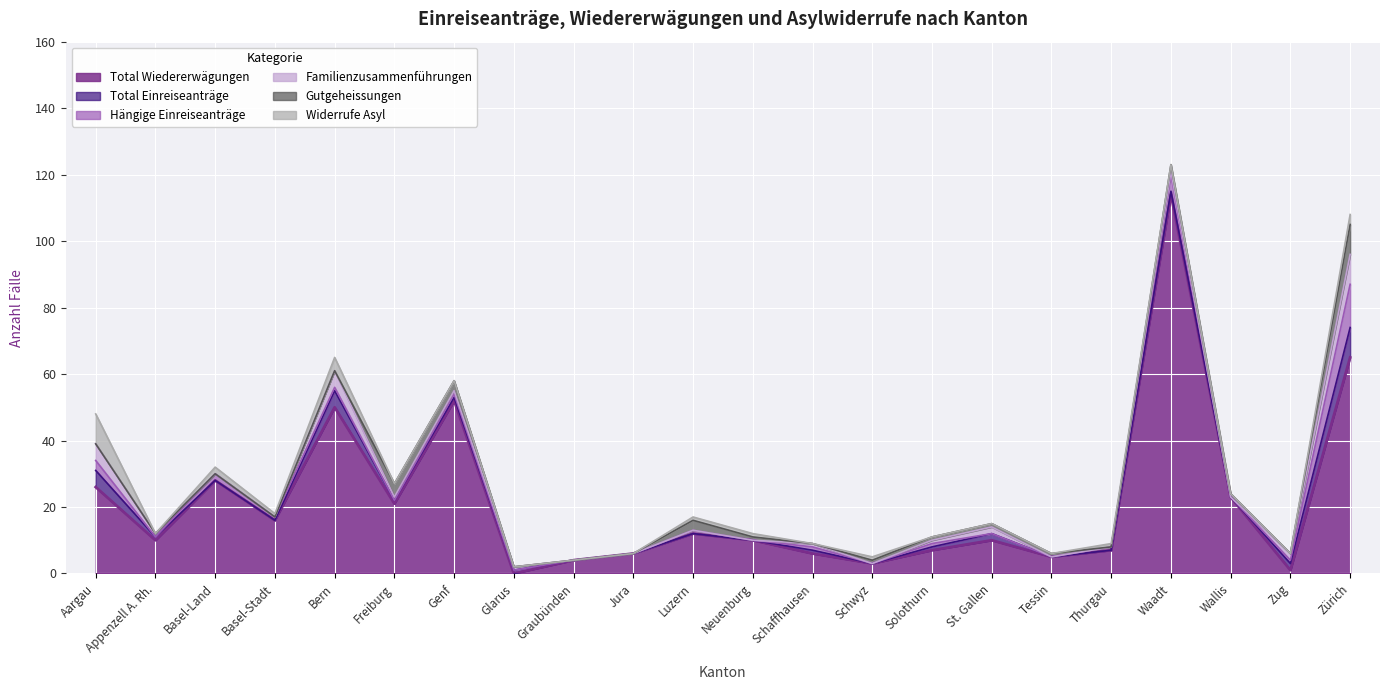

Which series changed the most between Appenzell A. Rh. and Neuenburg?

Total Einreiseanträge